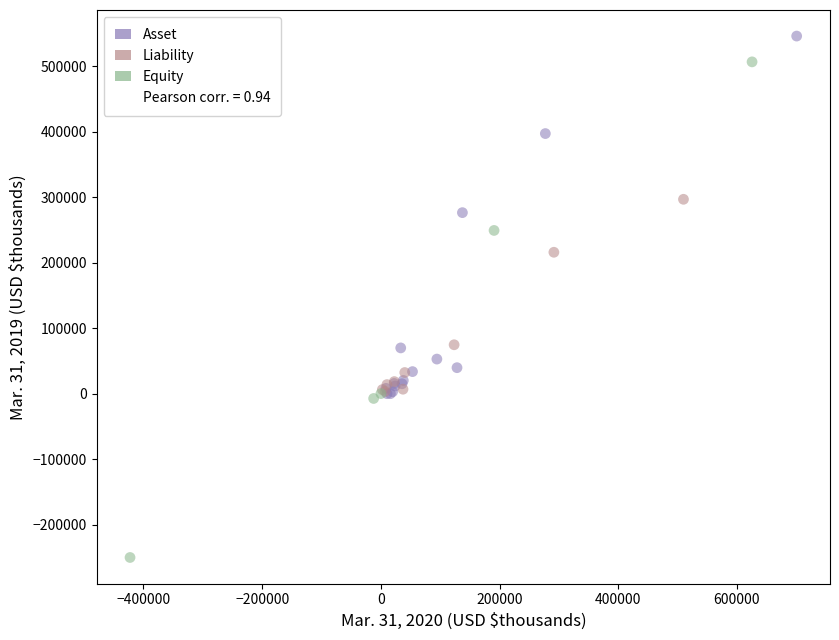

Which series contains the lowest Y value?

Equity